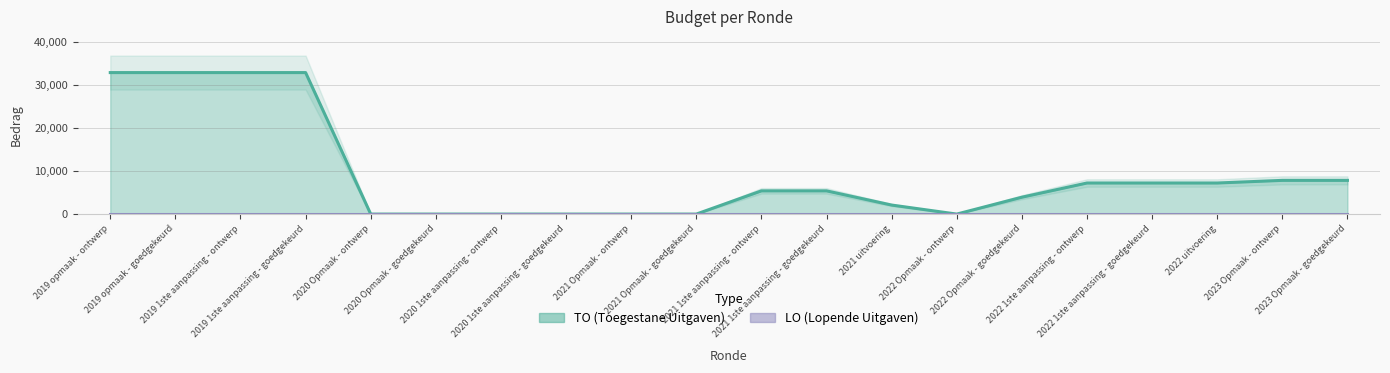

Reading left to right, list all the values displayed in this chart.

2019 opmaak - ontwerp=32882	2019 opmaak - goedgekeurd=32882	2019 1ste aanpassing - ontwerp=32882	2019 1ste aanpassing - goedgekeurd=32882	2020 Opmaak - ontwerp=0	2020 Opmaak - goedgekeurd=0	2020 1ste aanpassing - ontwerp=0	2020 1ste aanpassing - goedgekeurd=0	2021 Opmaak - ontwerp=0	2021 Opmaak - goedgekeurd=0	2021 1ste aanpassing - ontwerp=5400	2021 1ste aanpassing - goedgekeurd=5400	2021 uitvoering=2100	2022 Opmaak - ontwerp=0	2022 Opmaak - goedgekeurd=3923	2022 1ste aanpassing - ontwerp=7223	2022 1ste aanpassing - goedgekeurd=7223	2022 uitvoering=7222	2023 Opmaak - ontwerp=7836	2023 Opmaak - goedgekeurd=7836